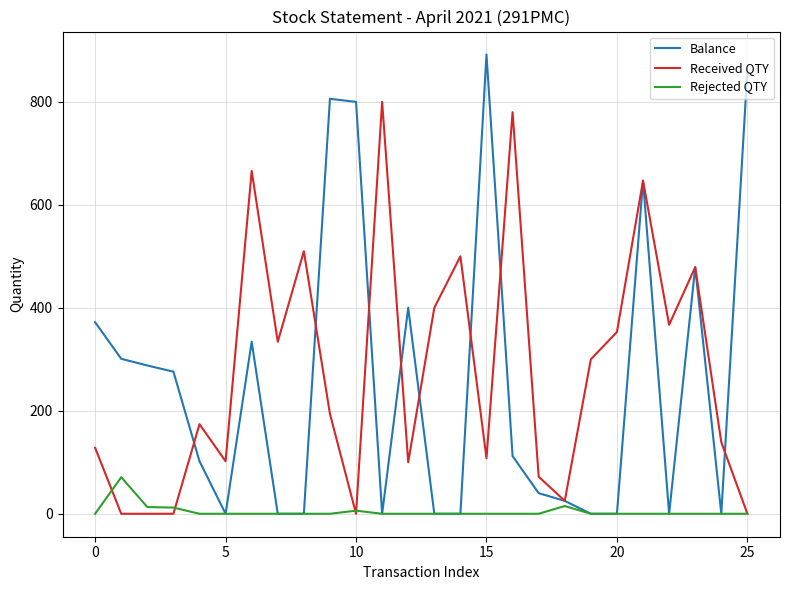

Does the chart have visible grid lines?

Yes